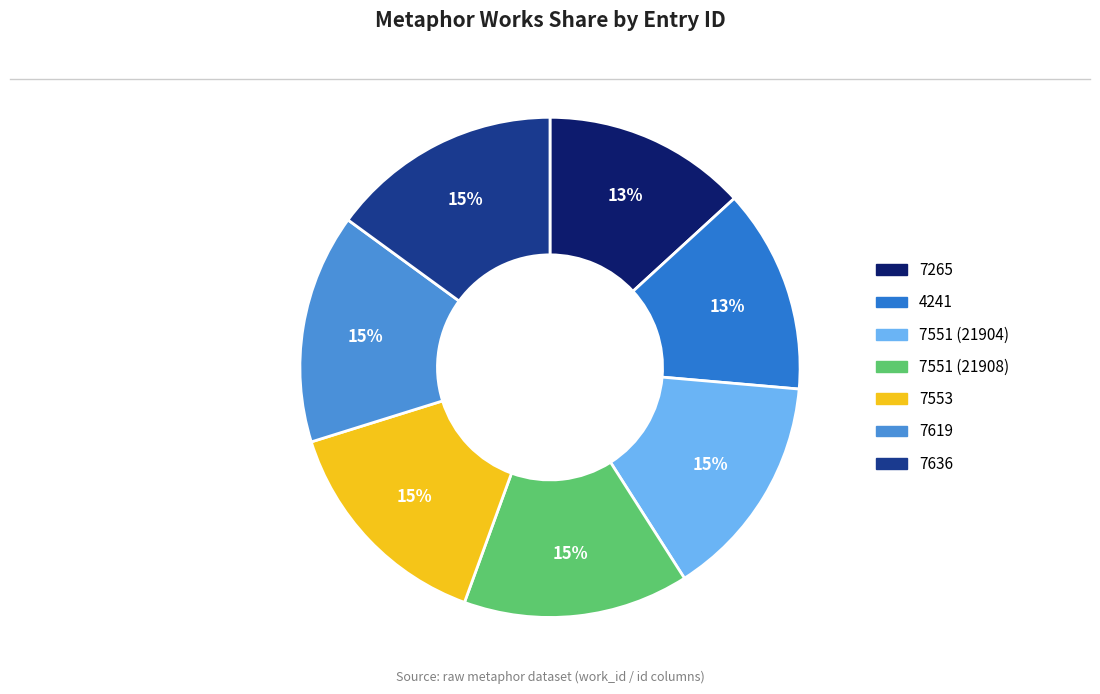

What percentage is the 4241 slice, to the nearest percent?

13%